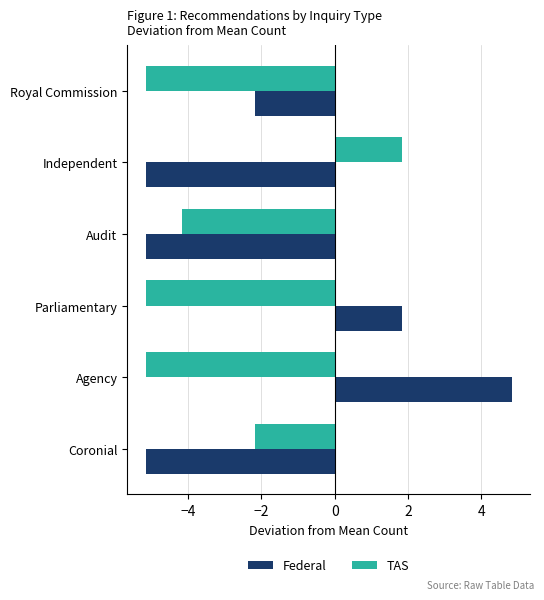

Where is TAS nearest to the value -1?

Coronial